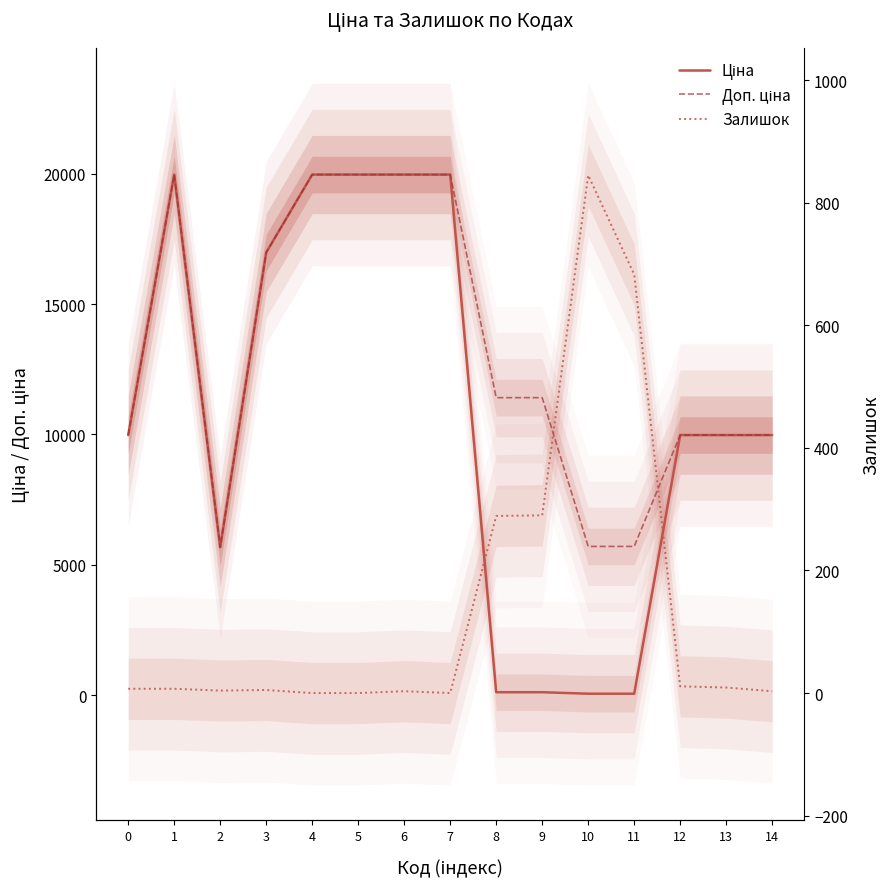

True or false: Залишок and Доп. ціна intersect in this chart.

False